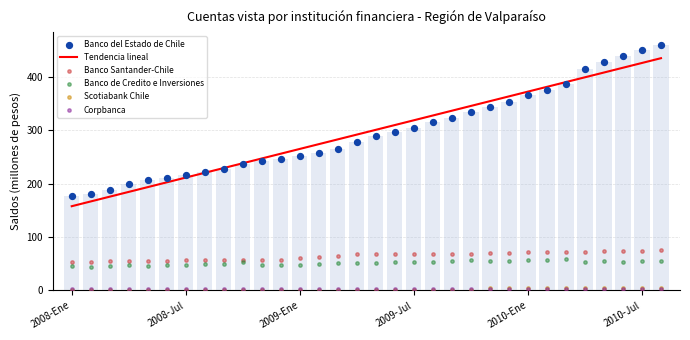

What are all the series names shown in the legend?

Tendencia lineal, Banco del Estado de Chile, Banco Santander-Chile, Banco de Credito e Inversiones, Scotiabank Chile, Corpbanca